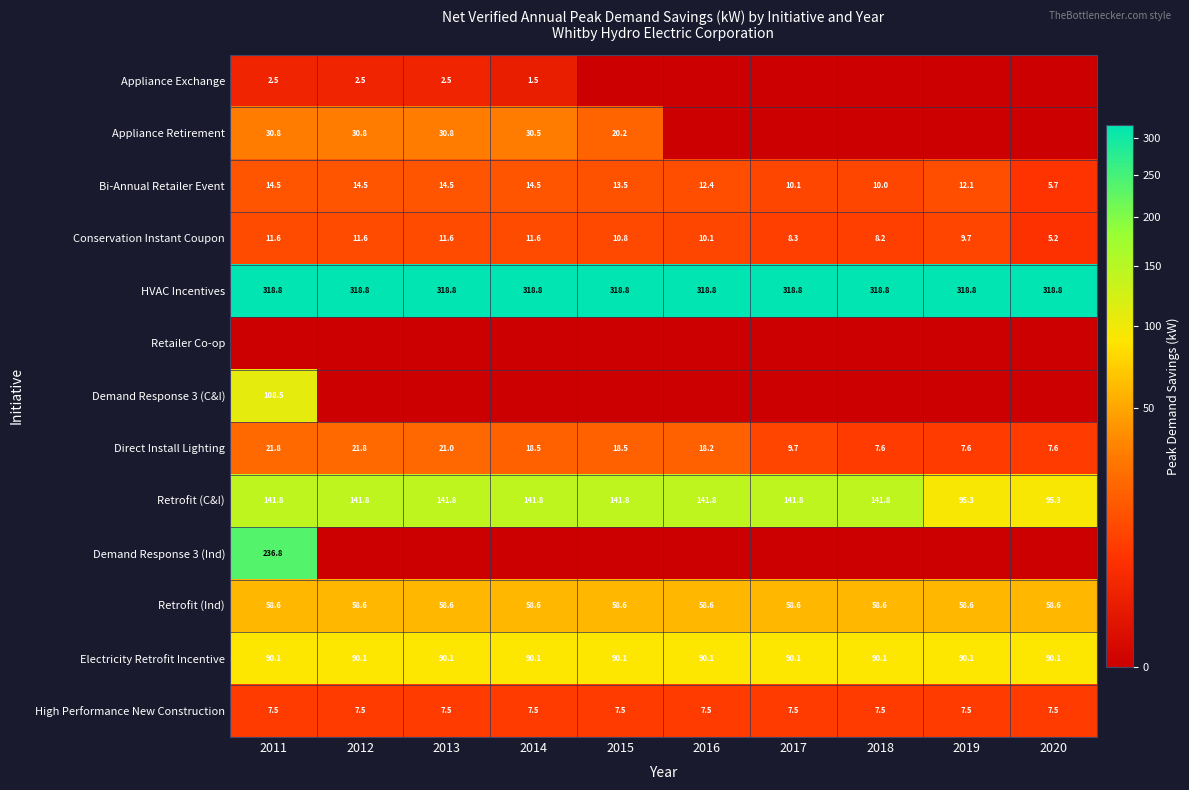

What is the difference between the second highest and minimum values in the Conservation Instant Coupon series?

6.4